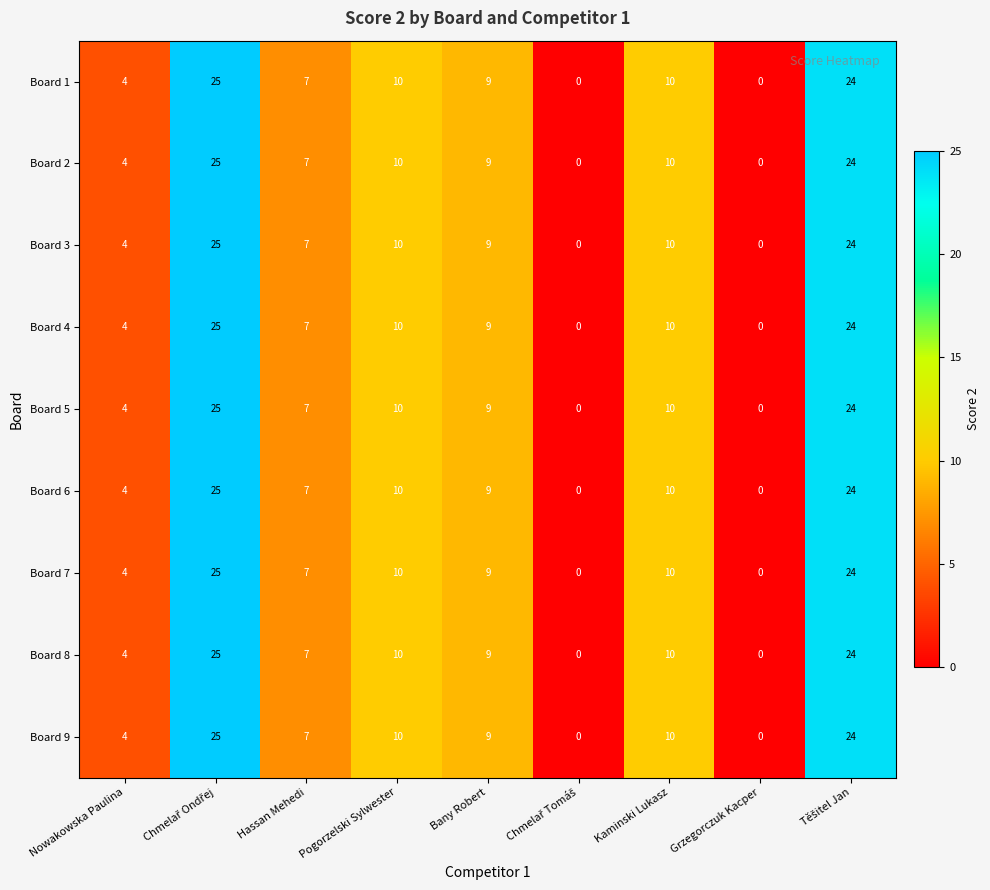

Is the value of Board 3 at Hassan Mehedi greater than the value of Board 5 at Bany Robert?

No